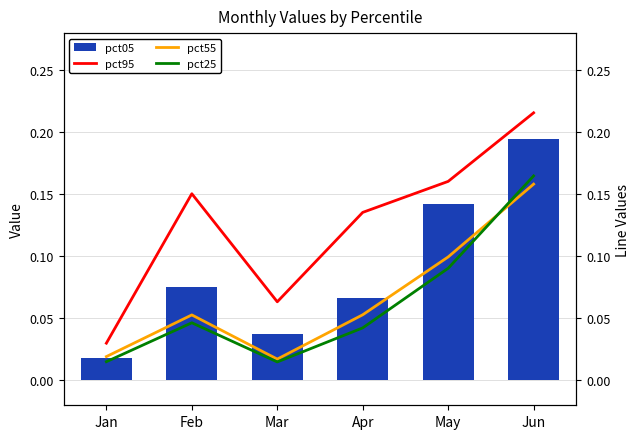

Reading left to right, transcribe all the data shown in this chart.

pct05: Jan=0.0	Feb=0.1	Mar=0.0	Apr=0.1	May=0.1	Jun=0.2
pct95: Jan=0.0	Feb=0.2	Mar=0.1	Apr=0.1	May=0.2	Jun=0.2
pct55: Jan=0.0	Feb=0.1	Mar=0.0	Apr=0.1	May=0.1	Jun=0.2
pct25: Jan=0.0	Feb=0.0	Mar=0.0	Apr=0.0	May=0.1	Jun=0.2